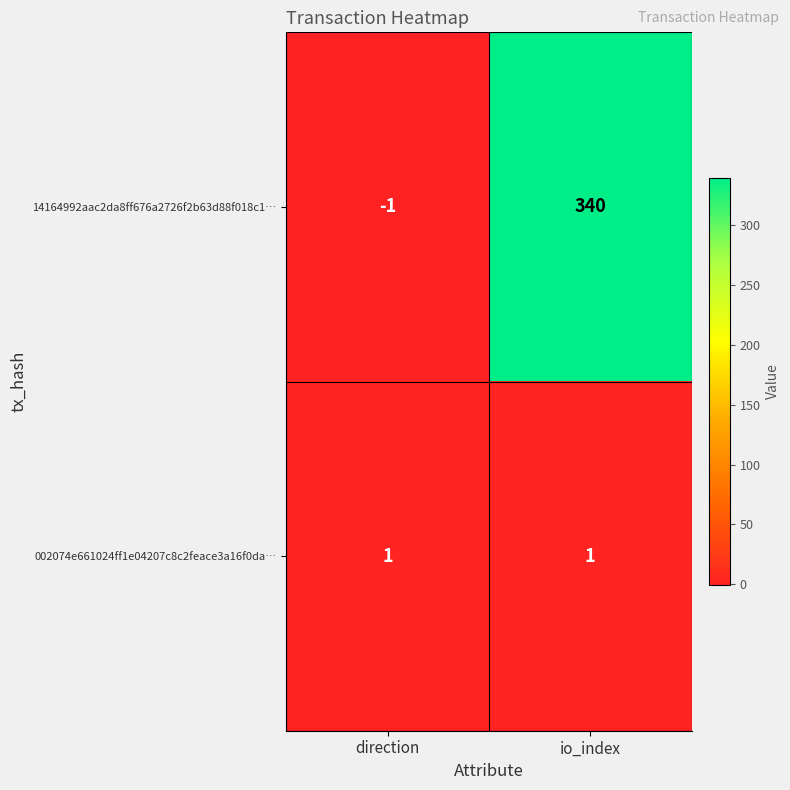

What is the greatest value displayed?

340